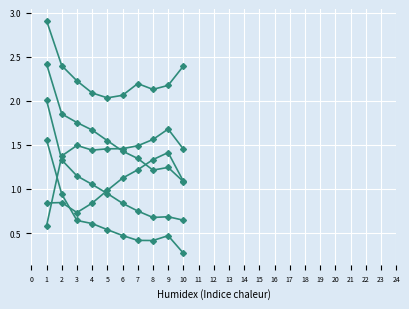

How many categories are shown in the chart?

10